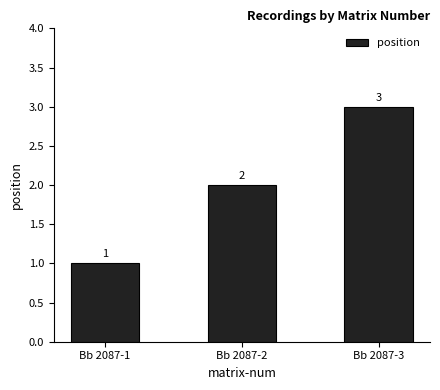

What is the ratio of the value at Bb 2087-3 to the value at Bb 2087-2?

1.5